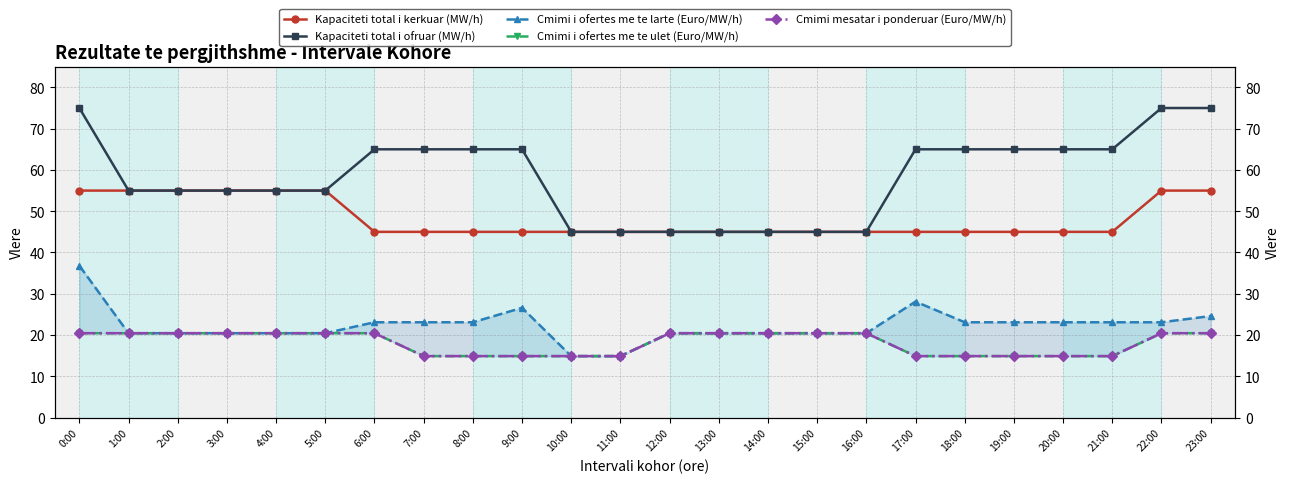

What is the total value across all series at 4:00?

171.3